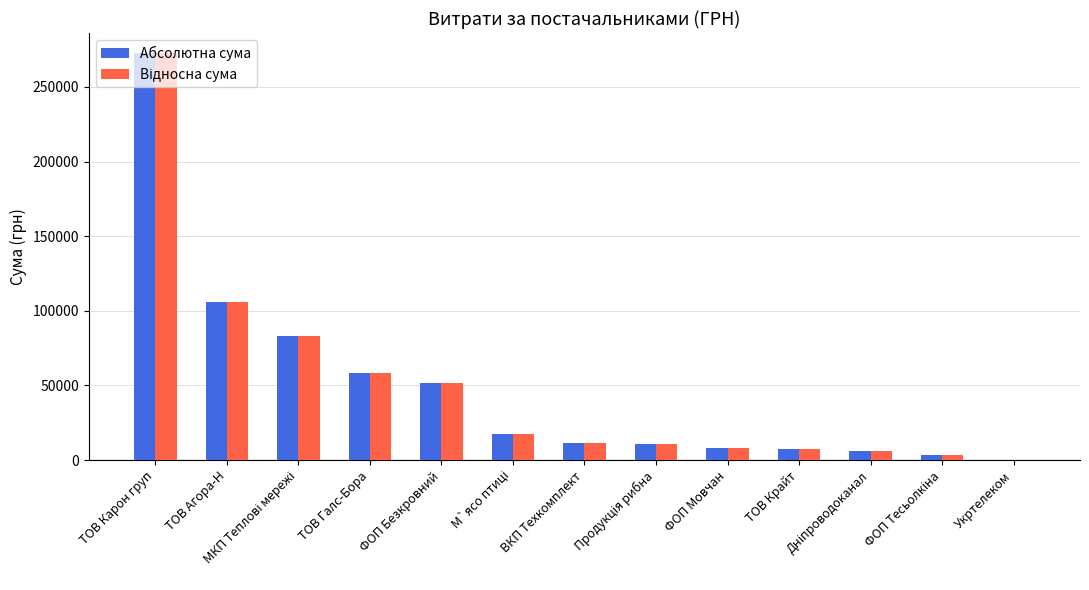

What is the greatest value displayed?

272422.2